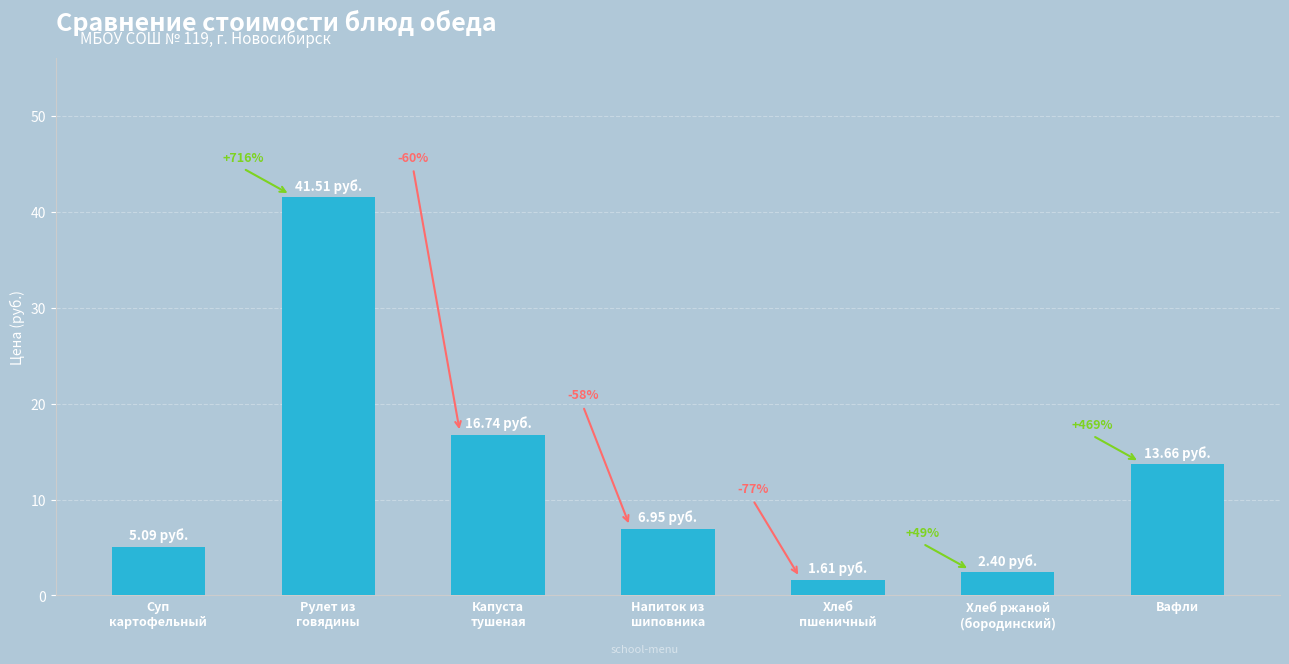

Does the chart contain any negative values?

No